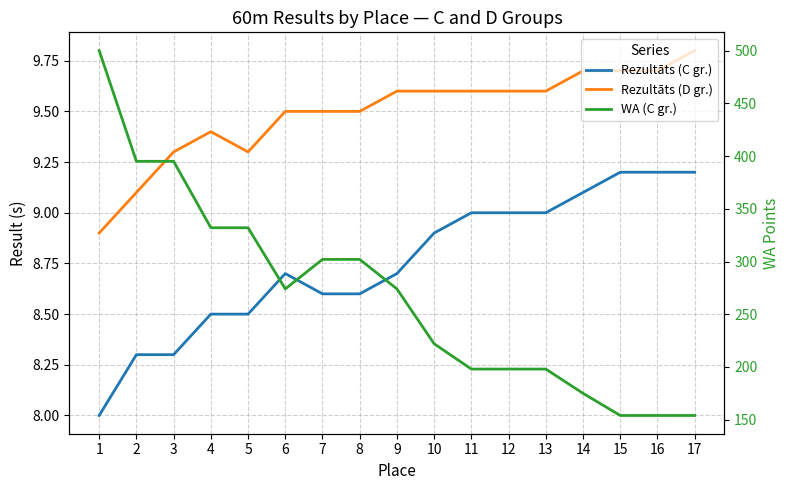

True or false: Rezultāts (C gr.) and Rezultāts (D gr.) cross at least once.

False